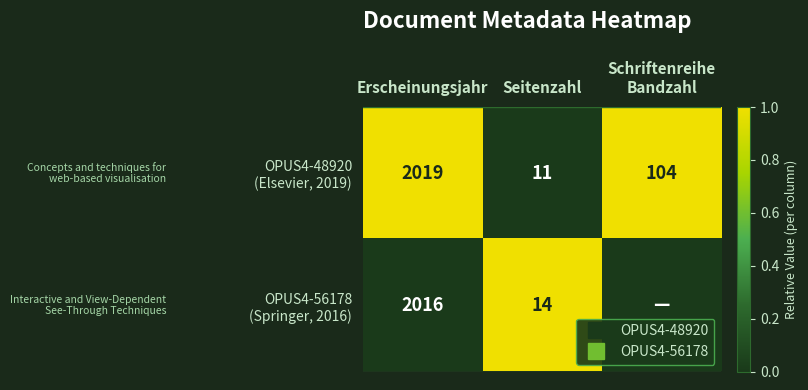

What is the difference between the maximum and minimum values in the OPUS4-56178 (Springer, 2016) series?

1